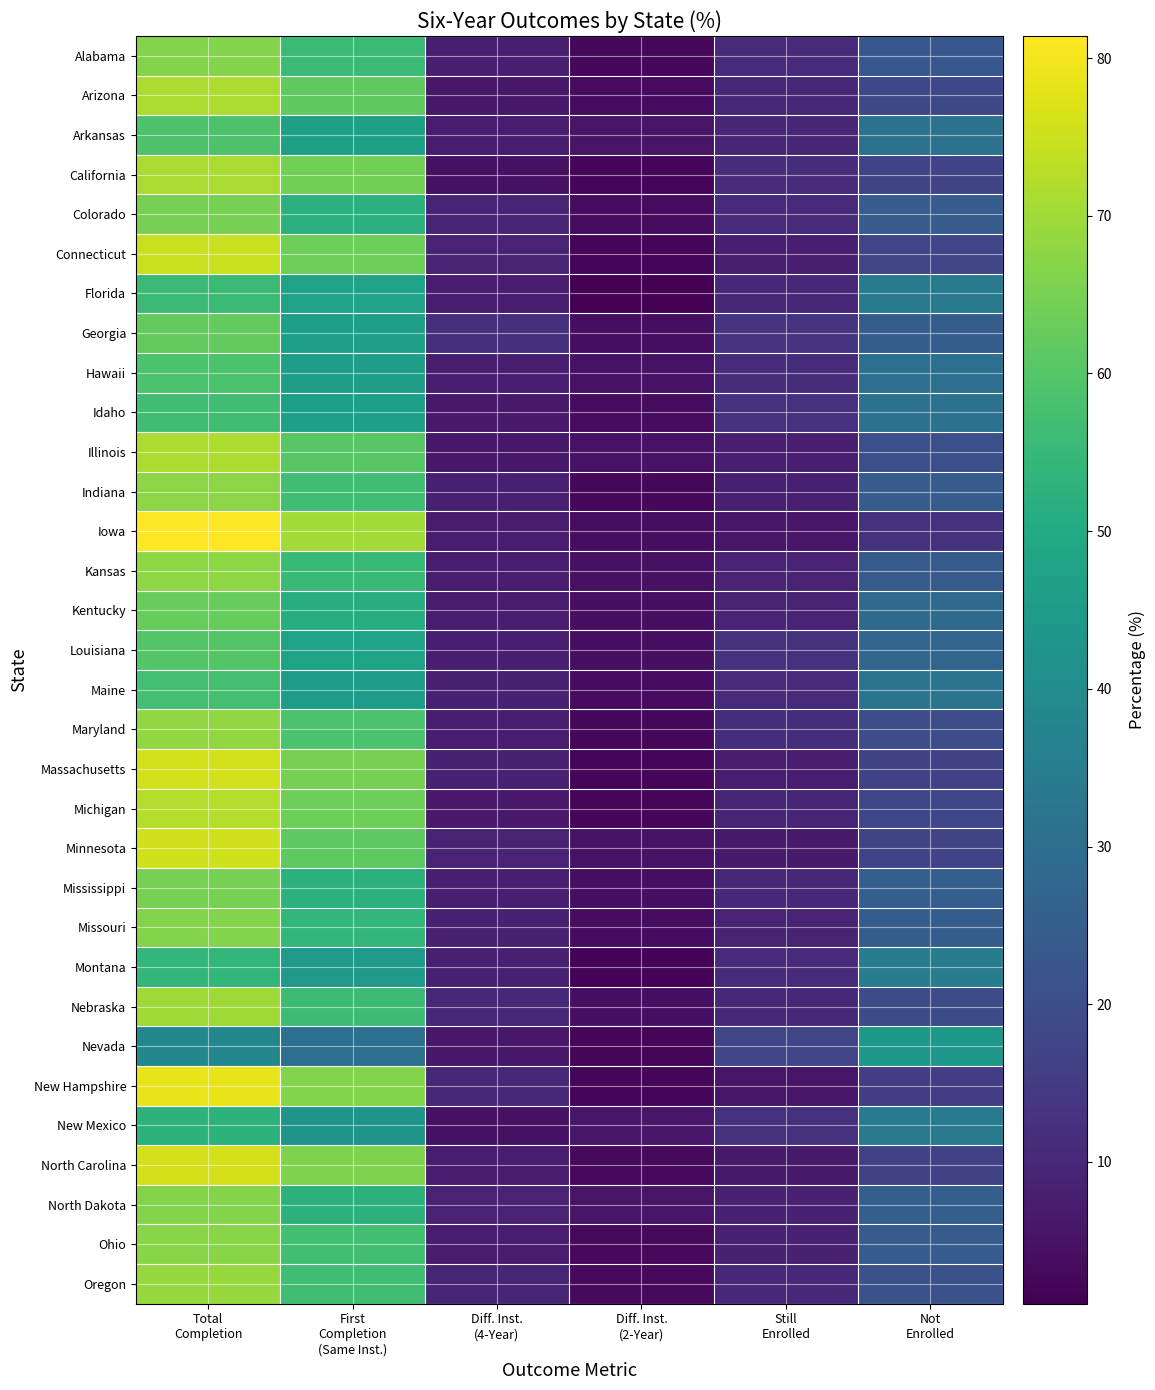

What is the maximum value shown in the chart?

81.4